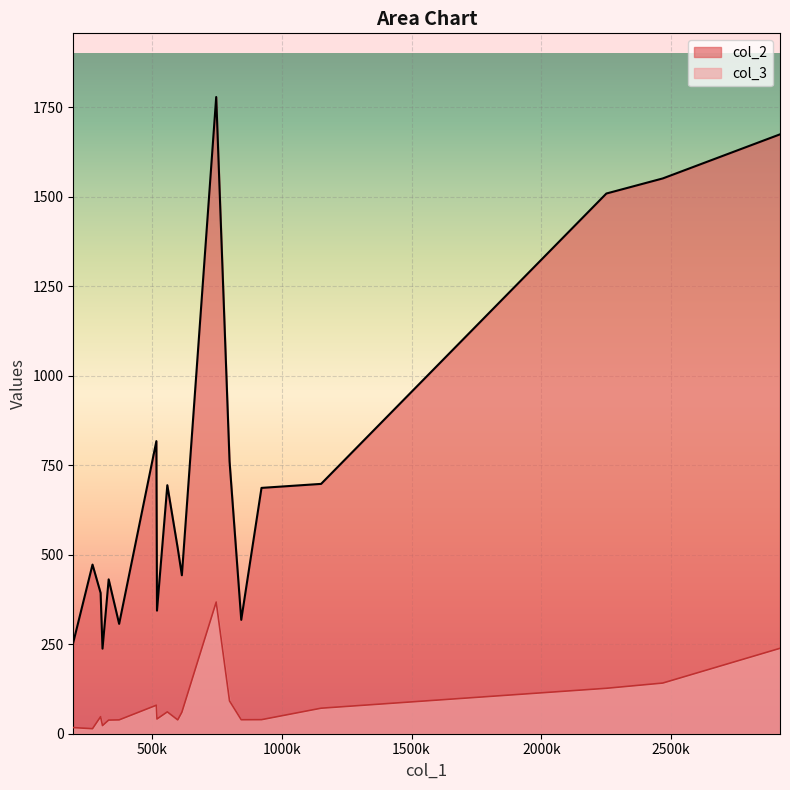

True or false: col_3 and col_2 intersect in this chart.

False